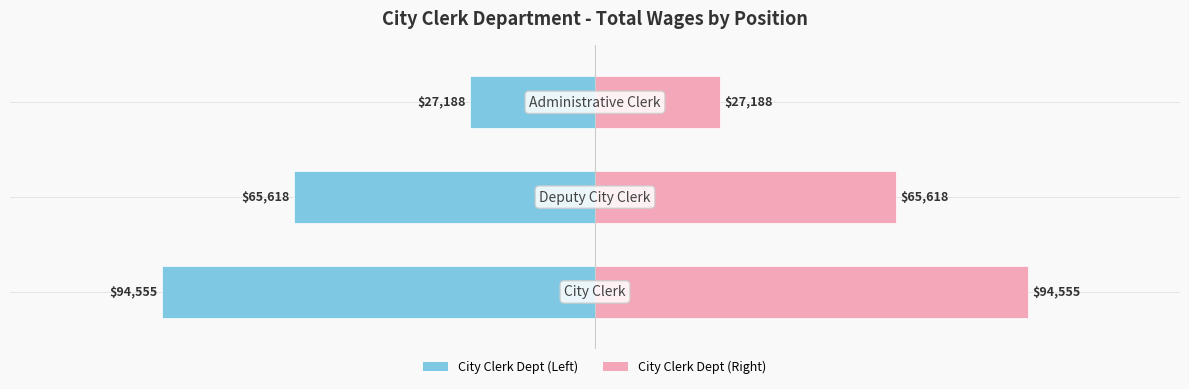

How many data points in Total Wages (Right) are above 65618?

1